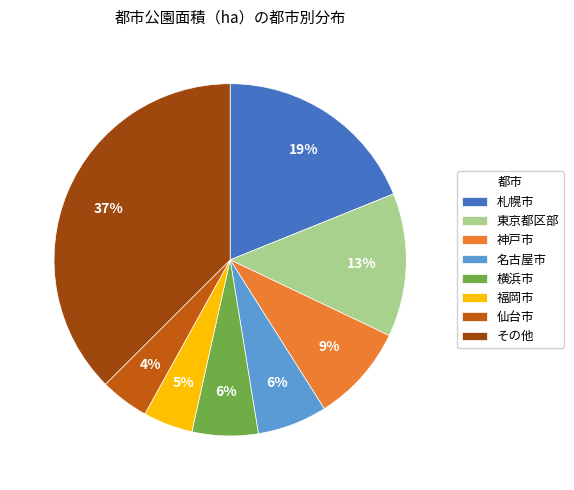

To the nearest percent, what is the difference between the largest and smallest slice percentages?

33%